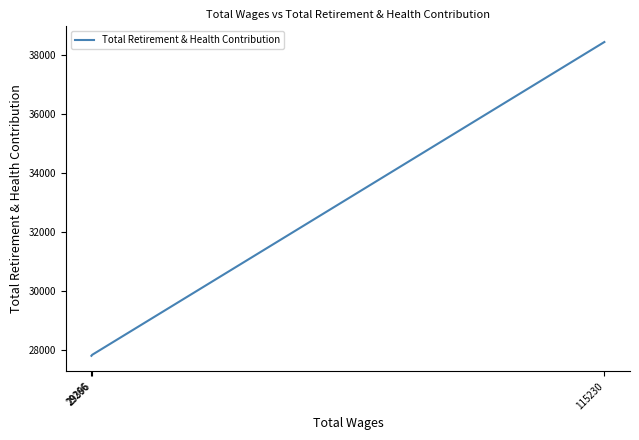

At which label is the value closest to 33116?

29396